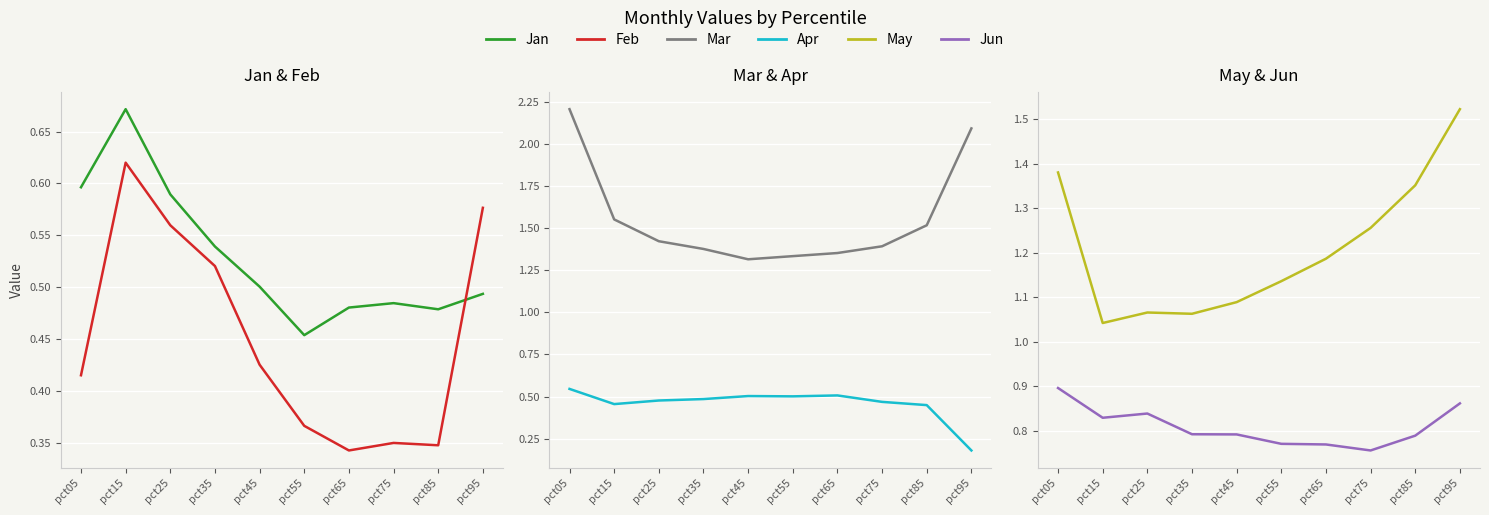

What is the difference between the maximum and minimum values in the Apr series?

0.4